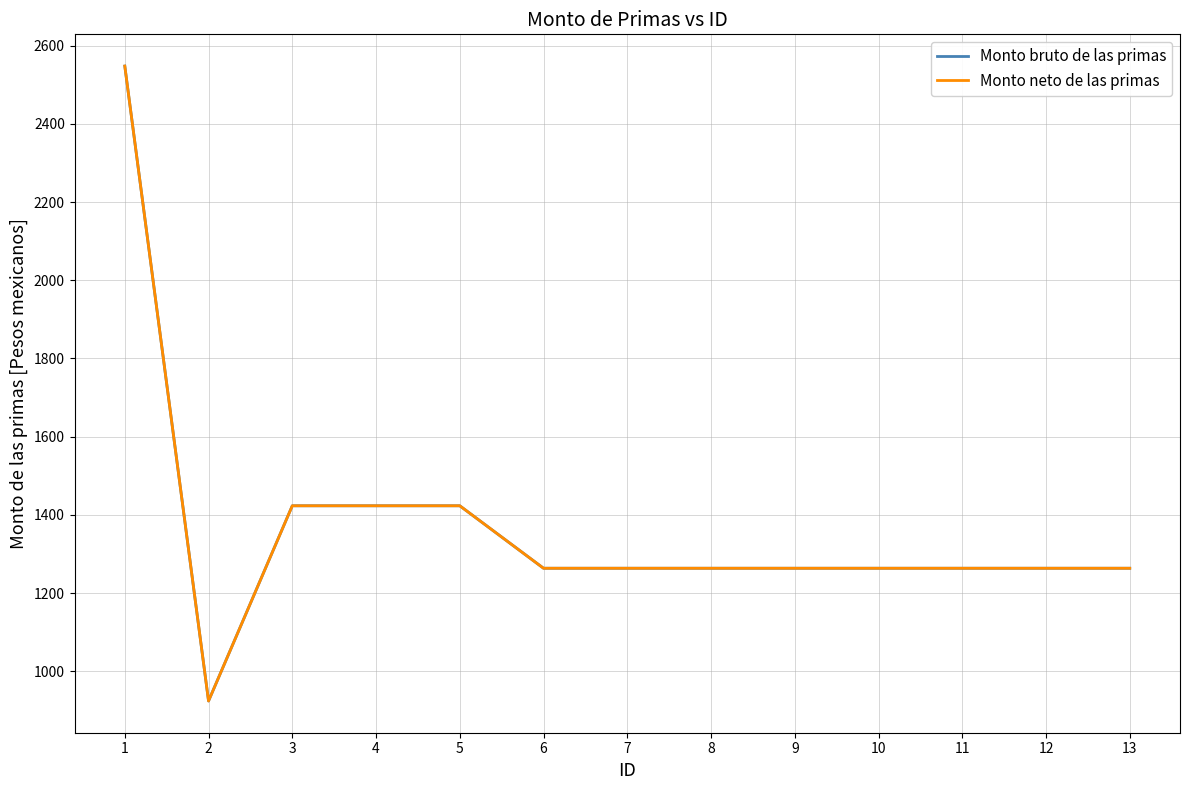

Does the chart have visible grid lines?

Yes